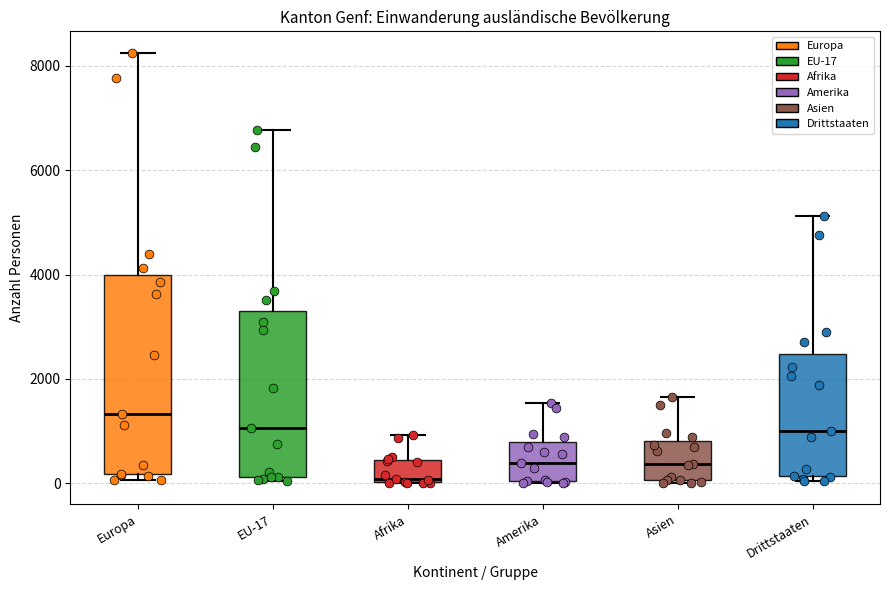

Where is the lower edge of the box for Amerika on the y-axis? The values are not printed on the chart, so give them approximately, as read against the axis.

0